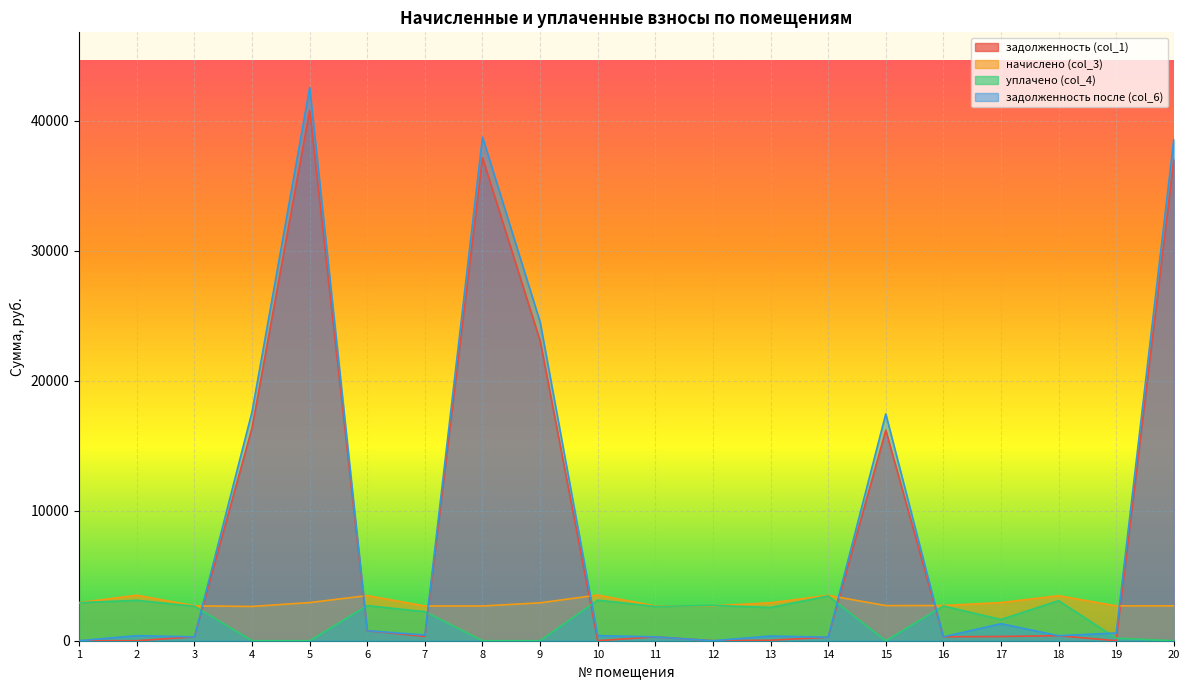

What is the average value of the задолженность после (col_6) series?

9268.1